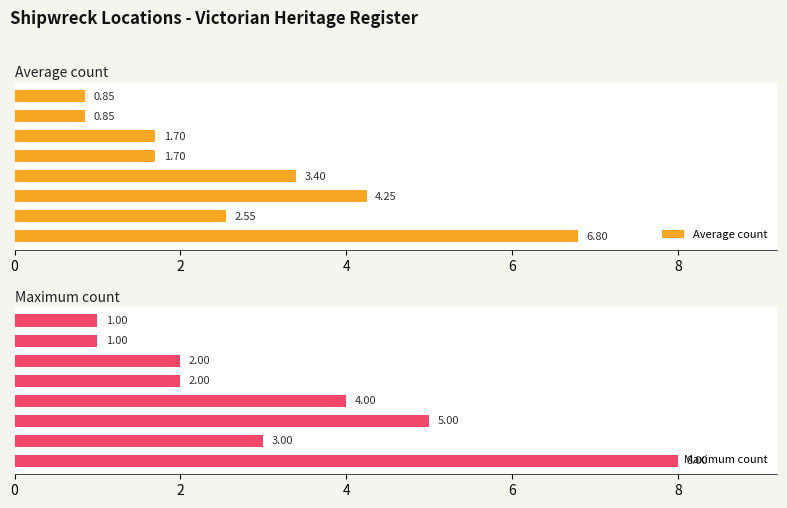

How many distinct data groups are displayed?

2